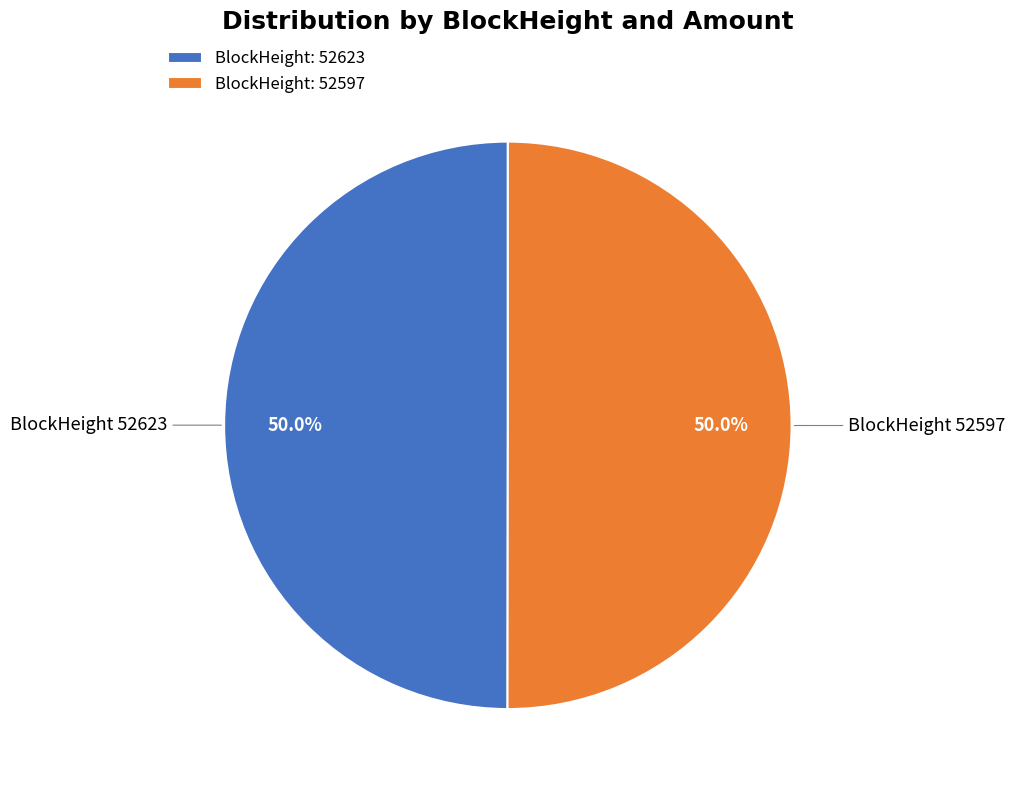

Approximately how many times larger is the value at BlockHeight: 52623 compared to BlockHeight: 52597?

1.0